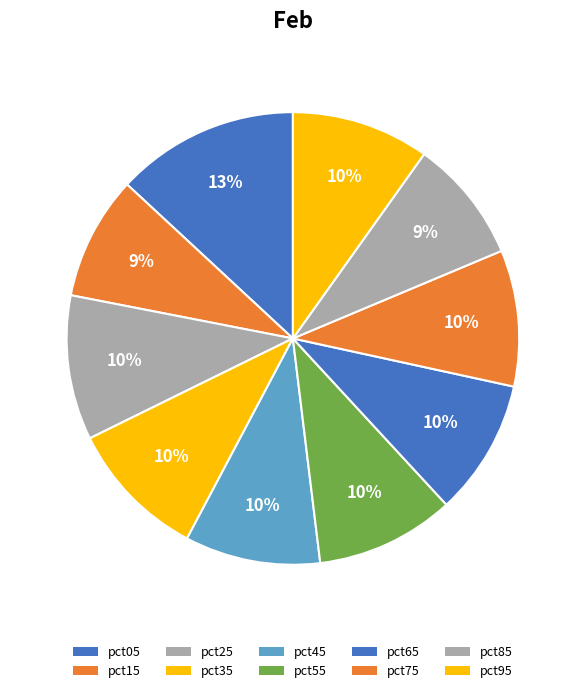

Rank the categories by value from highest to lowest.

pct05, pct25, pct35, pct55, pct95, pct75, pct65, pct45, pct15, pct85